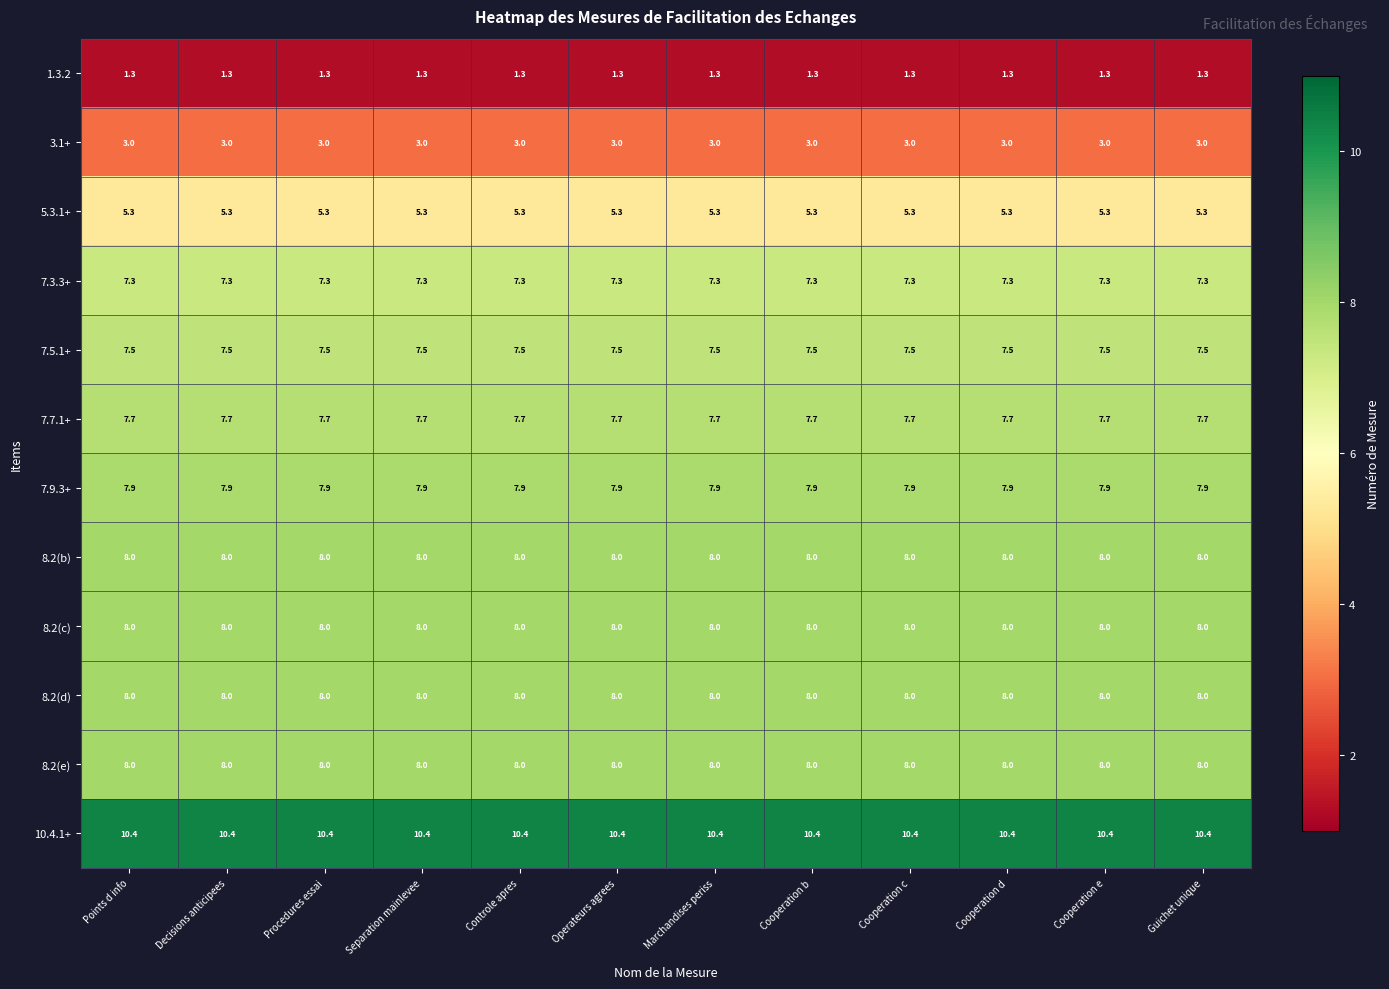

Which series has the largest total across all categories?

10.4.1+